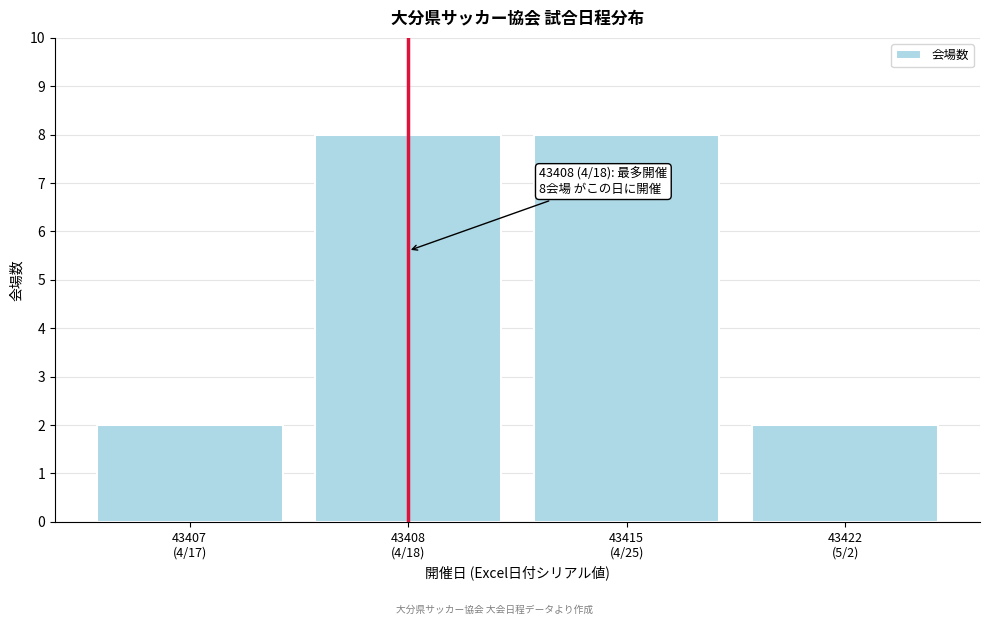

Reading left to right, what are all the values shown in this chart?

2	8	8	2